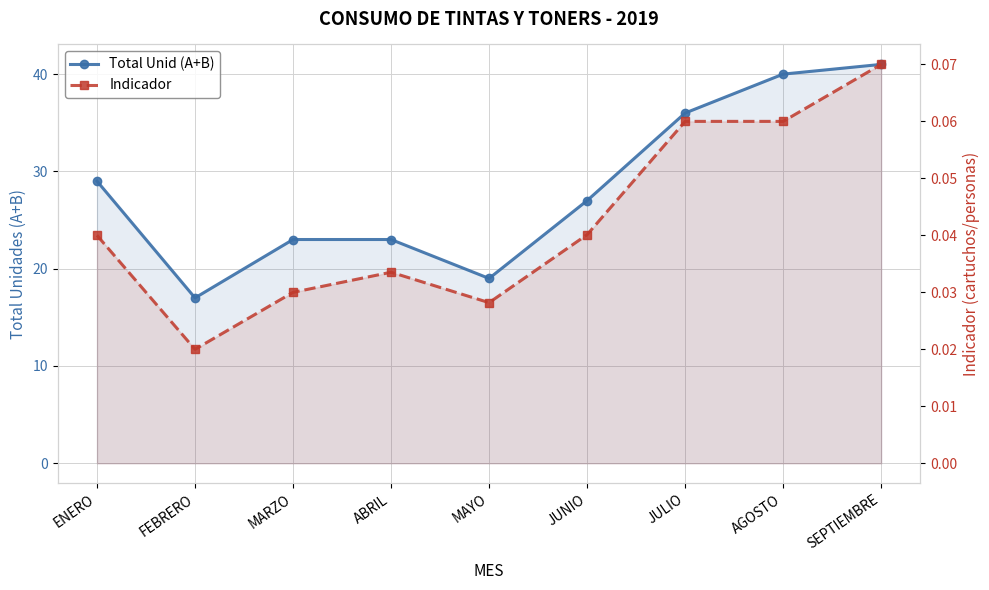

List the labels in order of Indicador value, largest first.

SEPTIEMBRE, JULIO, AGOSTO, JUNIO, ENERO, ABRIL, MARZO, MAYO, FEBRERO